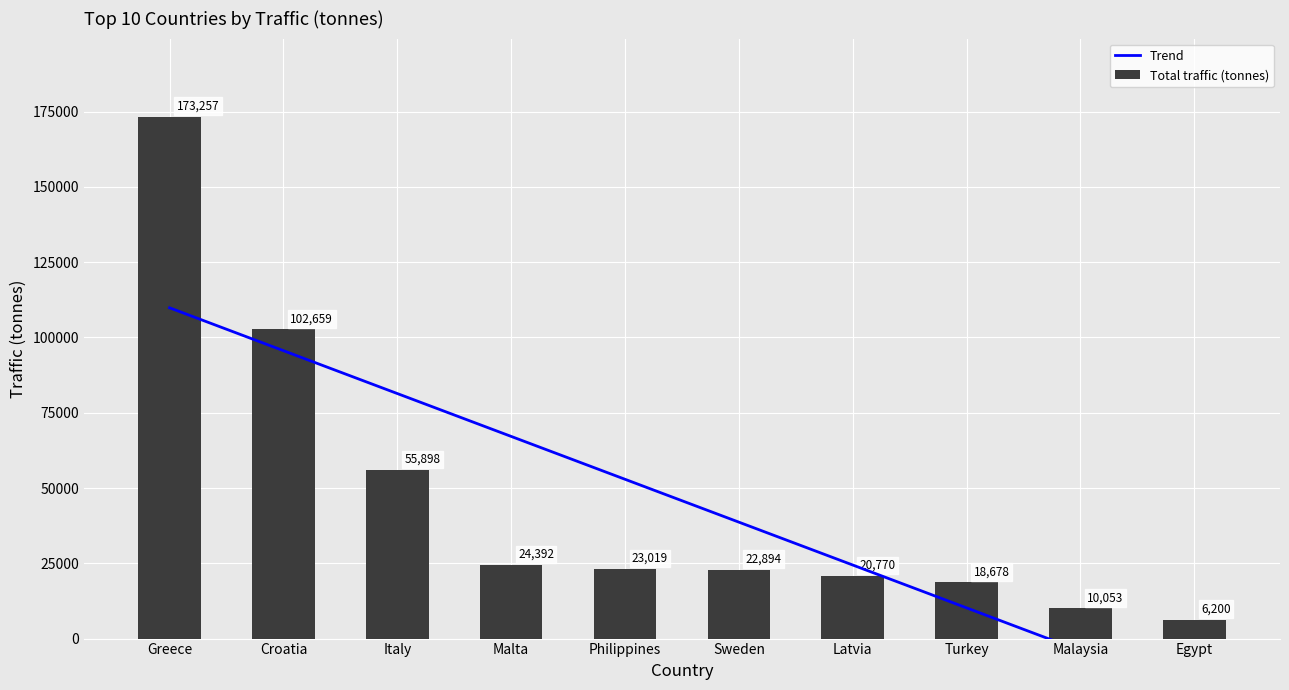

How many data points in Total traffic (tonnes) are above 23019?

4